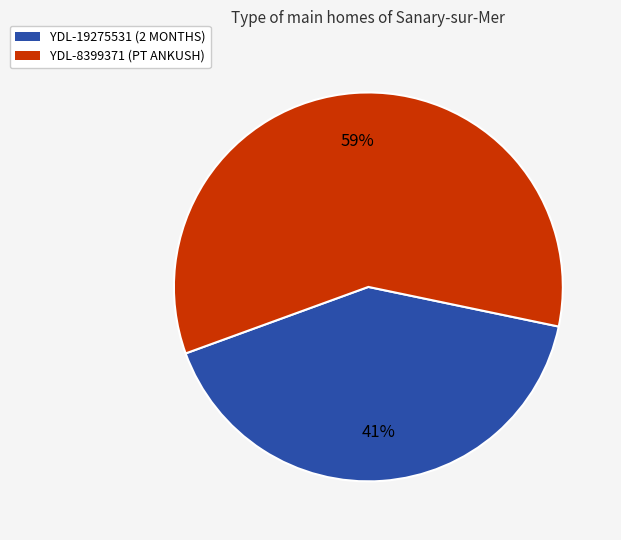

True or false: YDL-19275531 (2 MONTHS) accounts for 47% of the total.

False